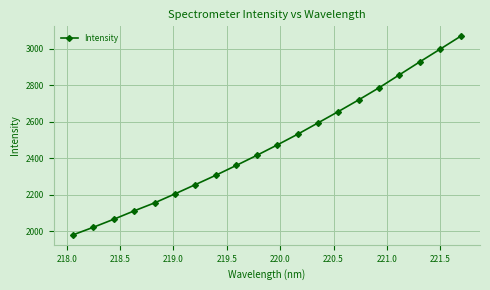

What is the average value?

2474.0